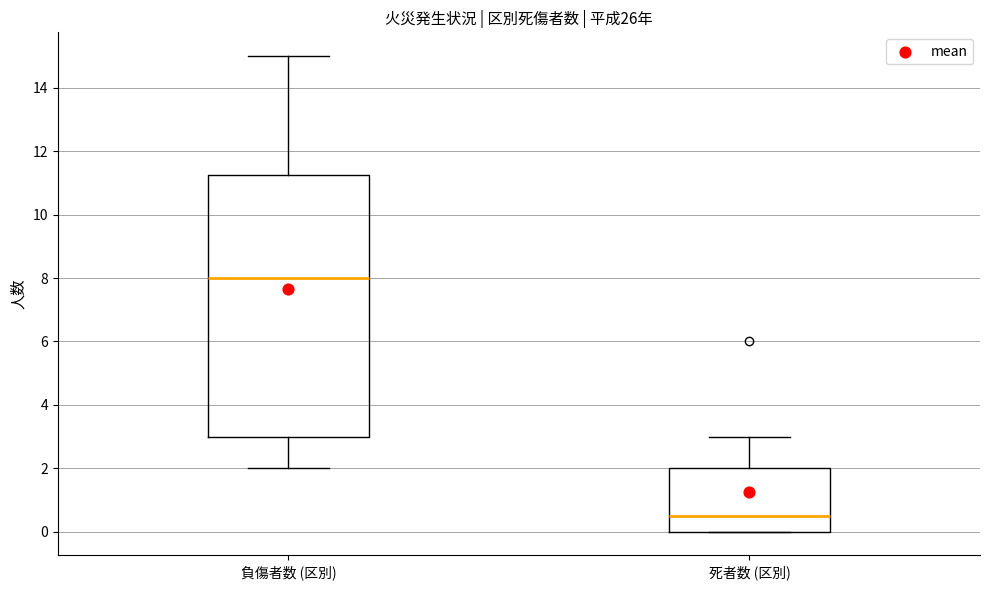

Where is the lower edge of the box for 死者数 (区別) on the y-axis? The values are not printed on the chart, so give them approximately, as read against the axis.

0.0